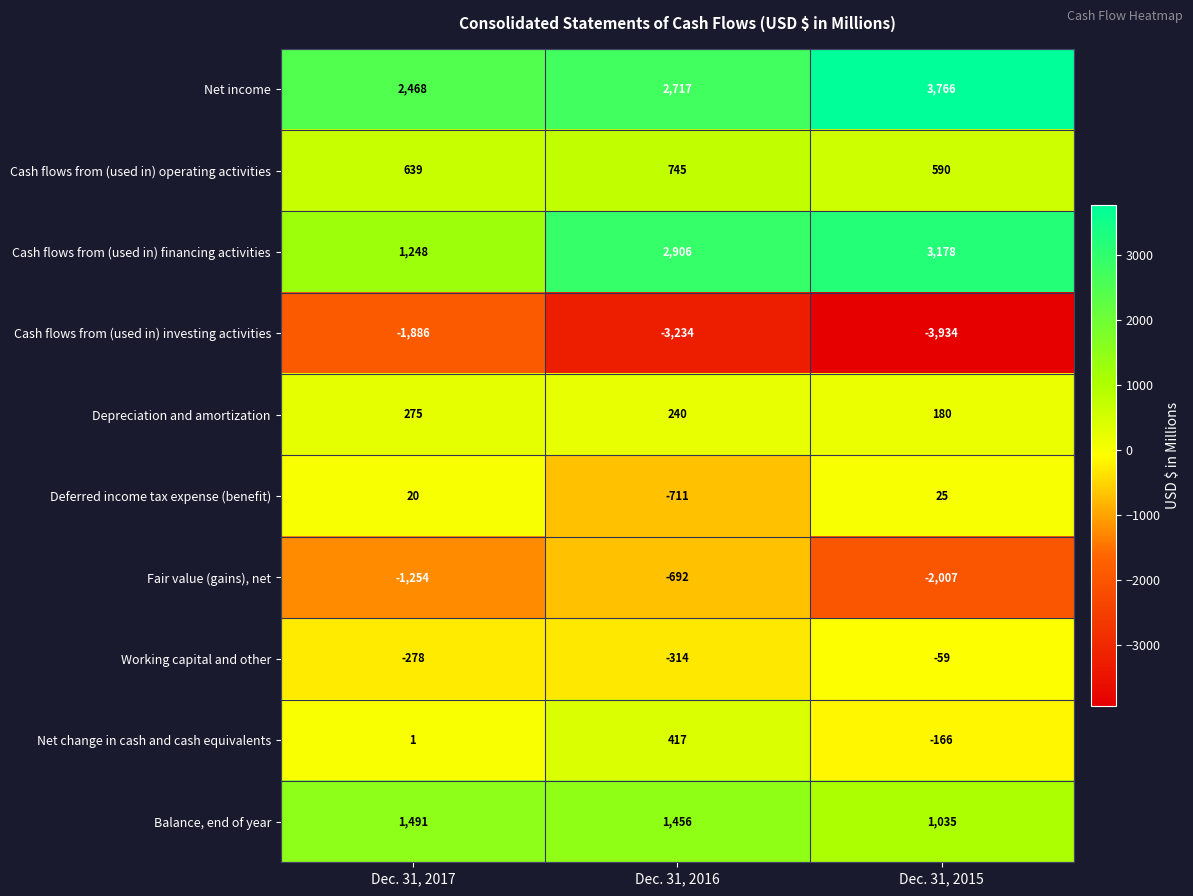

Which category has the highest value across all series?

Dec. 31, 2015